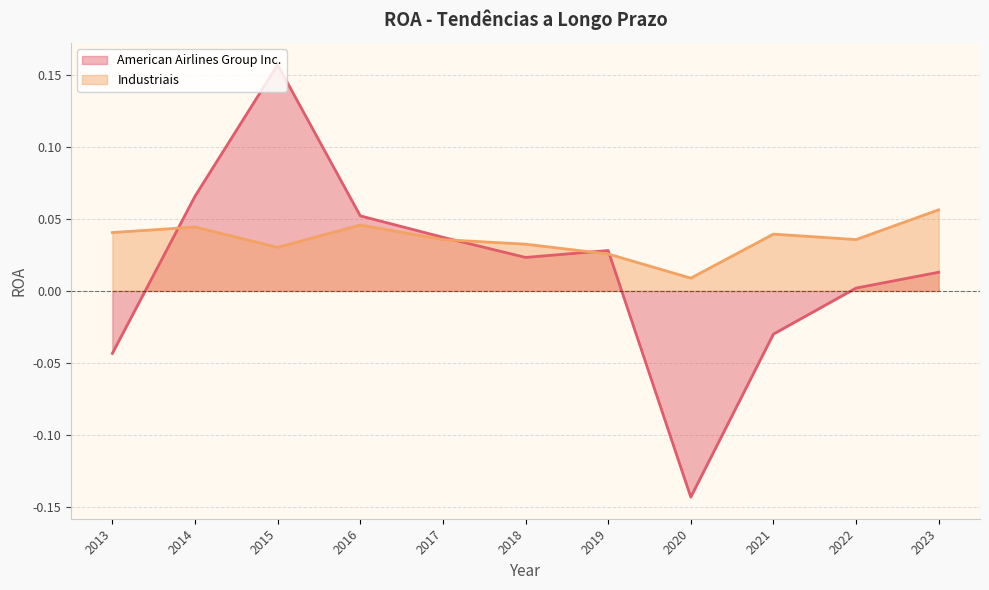

What are all the series names shown in the legend?

American Airlines Group Inc., Industriais